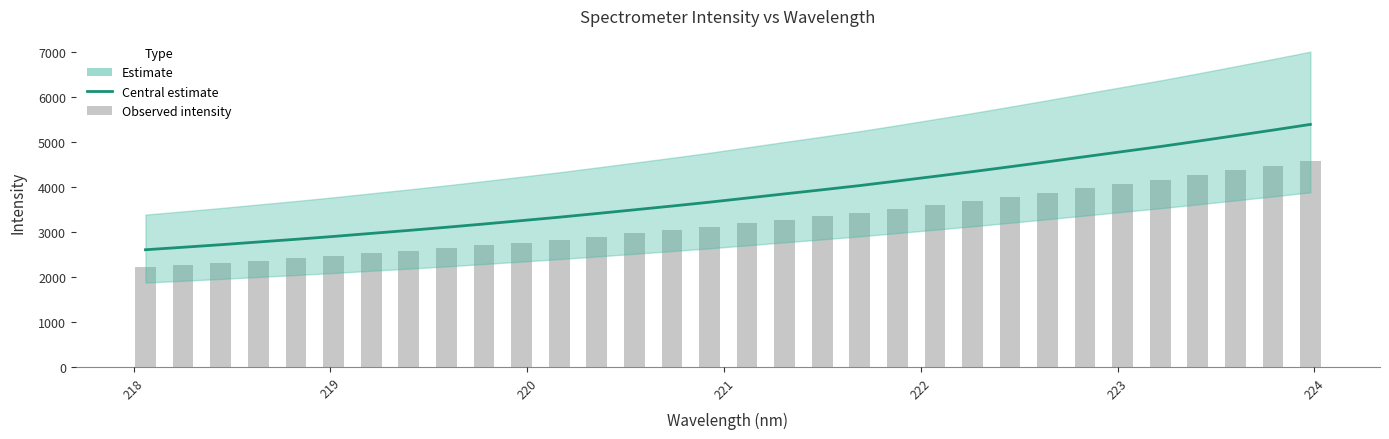

Reading left to right, what are all the values shown in this chart?

Estimate: 2606.3	2661.5	2718.2	2779.0	2838.7	2902.1	2969.9	3036.5	3106.2	3179.0	3254.1	3330.3	3411.7	3494.6	3578.1	3664.4	3756.6	3849.2	3940.3	4033.9	4135.6	4238.8	4343.3	4452.6	4563.2	4677.0	4790.2	4901.8	5021.5	5144.0	5267.4	5394.5
Observed: 2215.4	2262.3	2310.5	2362.1	2412.9	2466.8	2524.4	2581.0	2640.3	2702.2	2766.0	2830.8	2899.9	2970.4	3041.4	3114.8	3193.1	3271.8	3349.3	3428.8	3515.3	3603.0	3691.8	3784.7	3878.7	3975.5	4071.6	4166.5	4268.3	4372.4	4477.3	4585.3